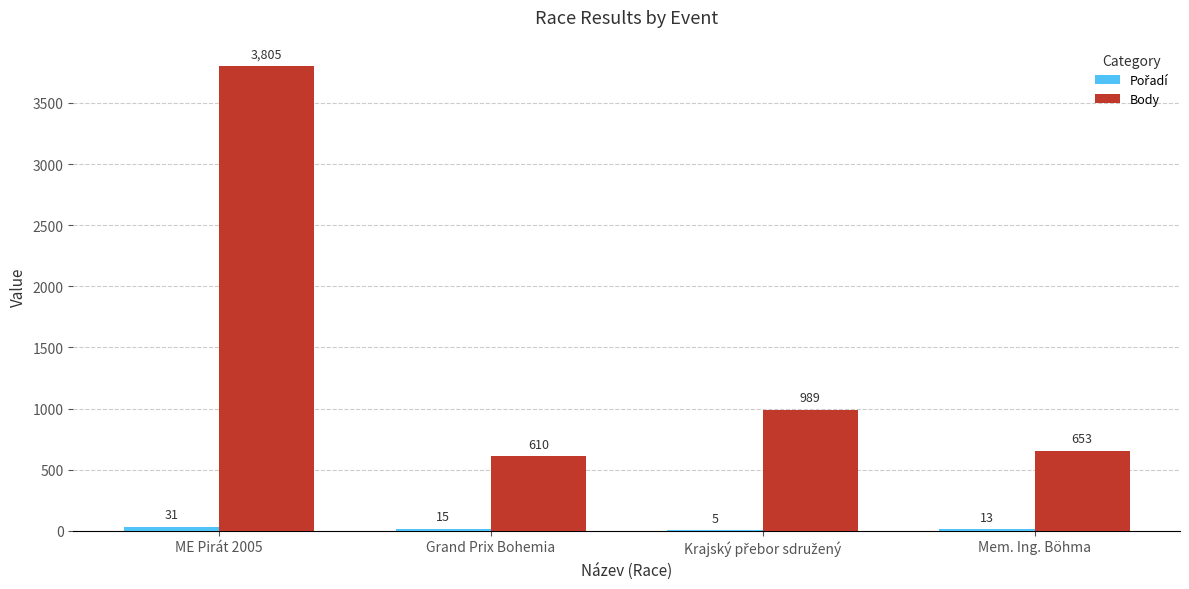

What is the highest value of the Body series?

3805